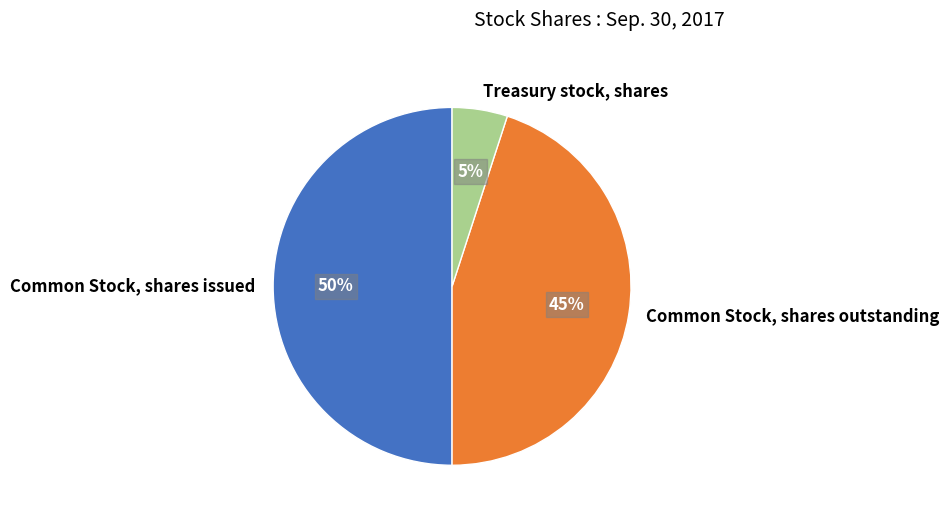

What percentage is the Common Stock, shares issued slice, to the nearest percent?

50%